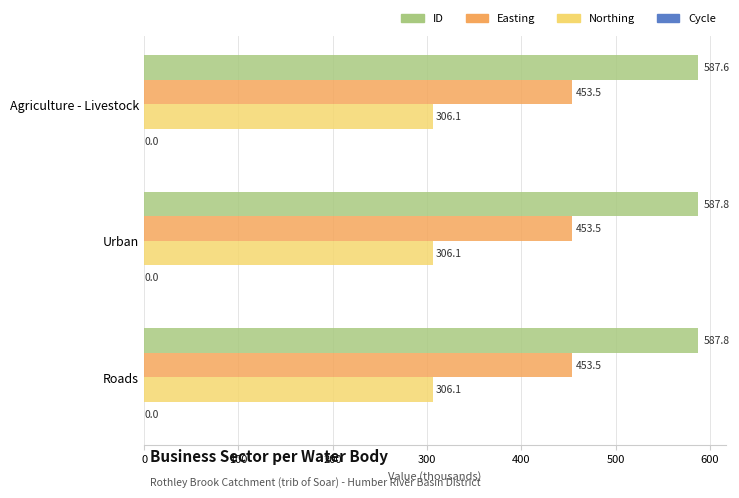

Which series has the largest range (max minus min)?

ID